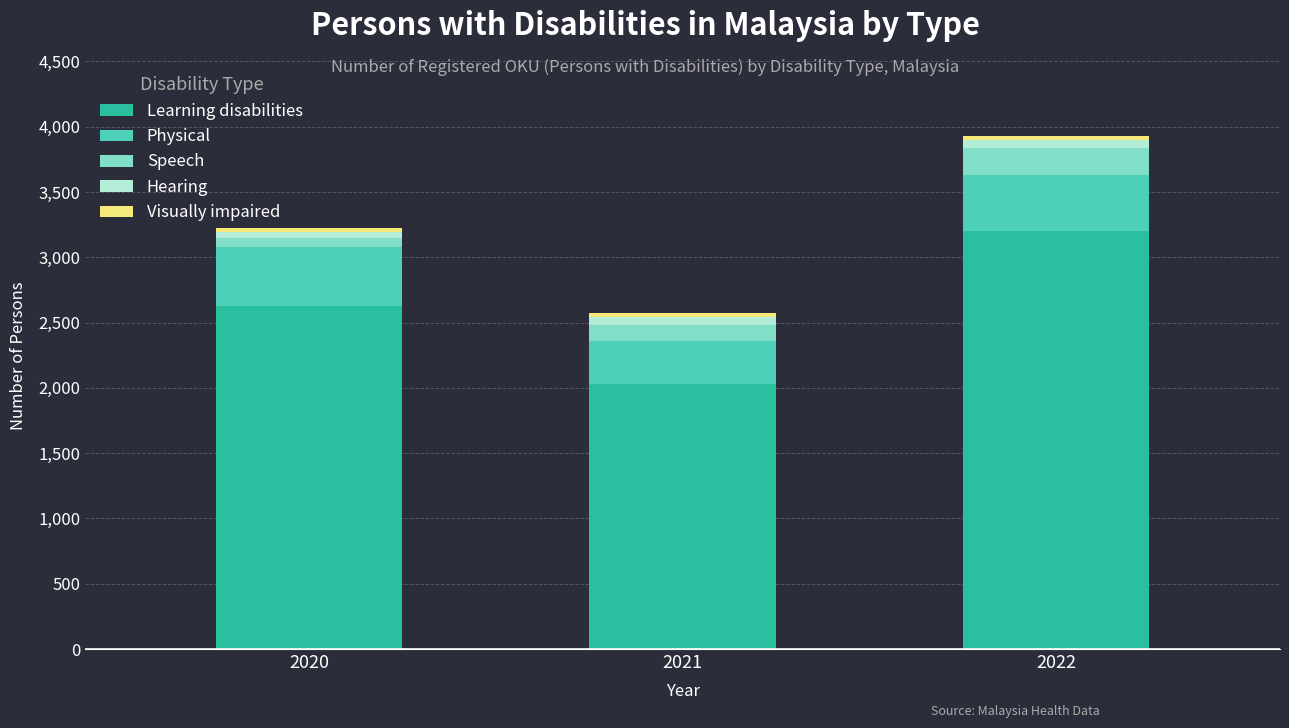

What is the sum of all Learning disabilities values?

7860